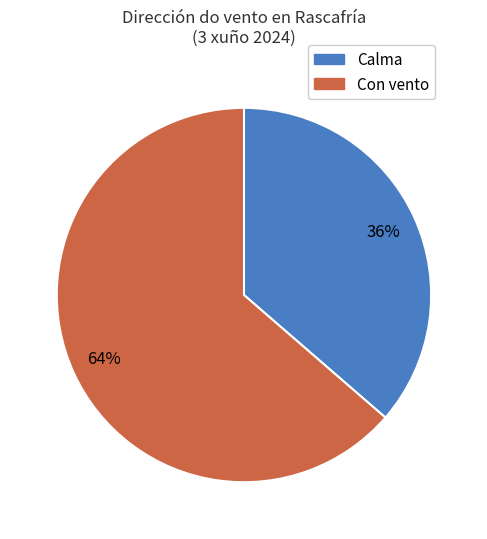

Count the number of slices in the pie.

2